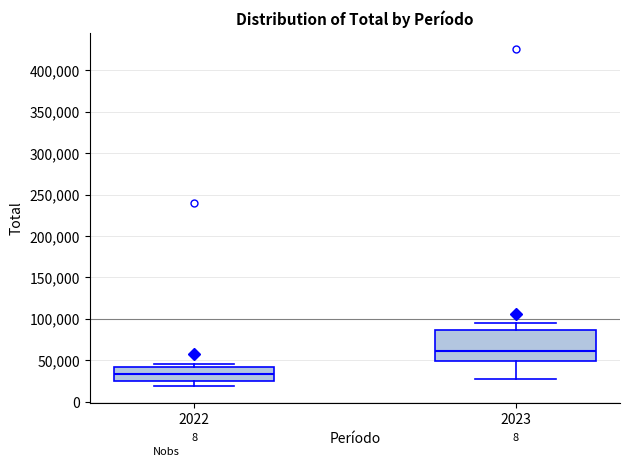

Which box is the tallest, from its lower edge to its upper edge?

2023